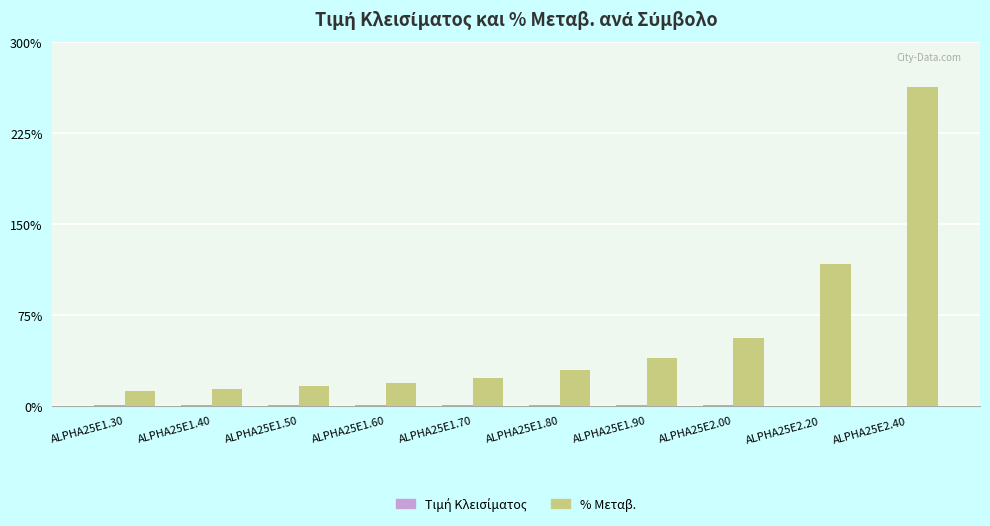

The value of % Μεταβ. at ALPHA25E2.40 is 383.2. True or false?

False